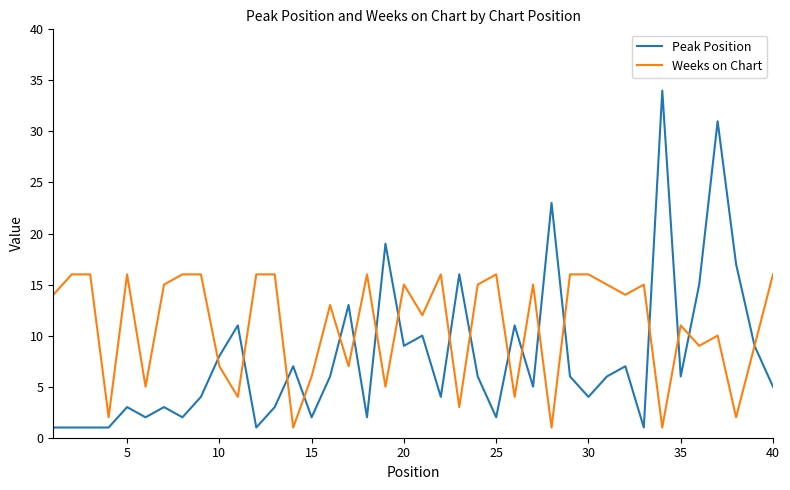

What is the minimum value shown in the chart?

1